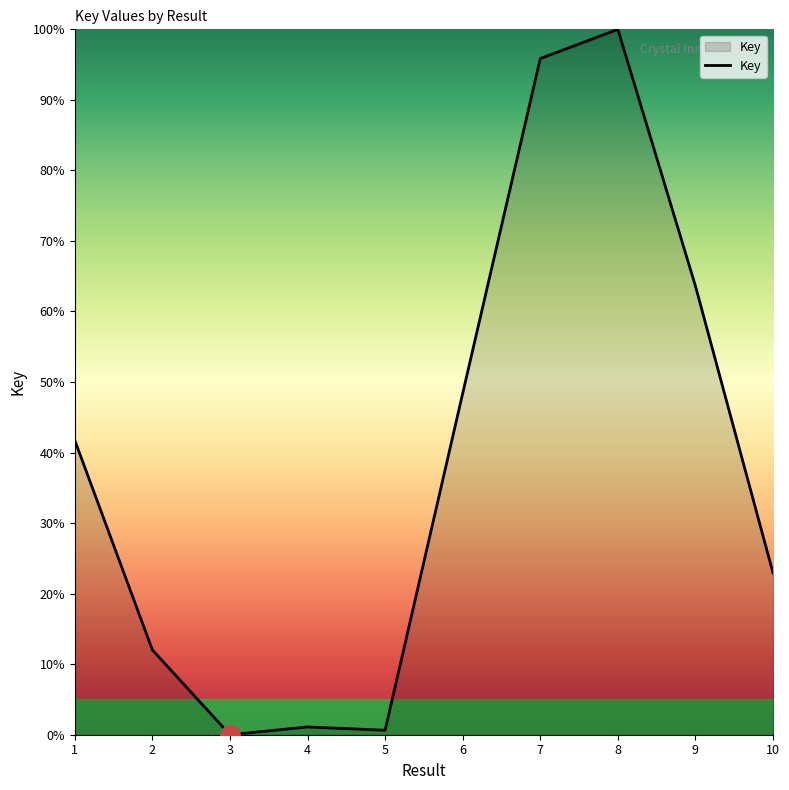

Which has a higher value, 6 or 10?

6